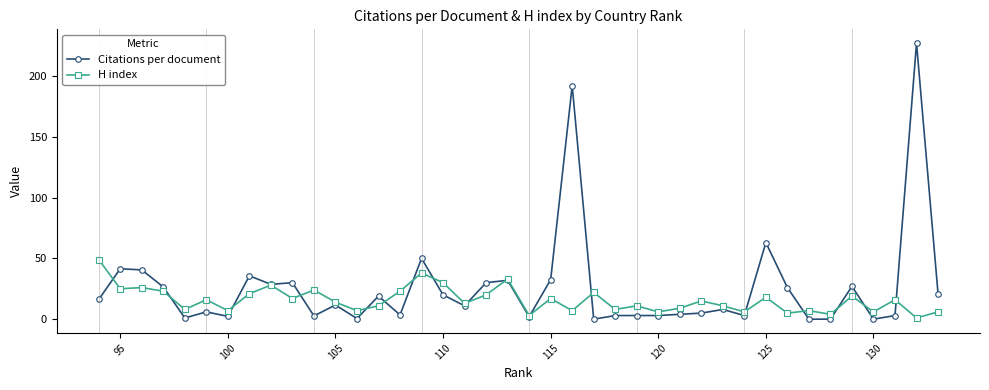

Rank the series by their average value, from highest to lowest.

Citations per document, H index